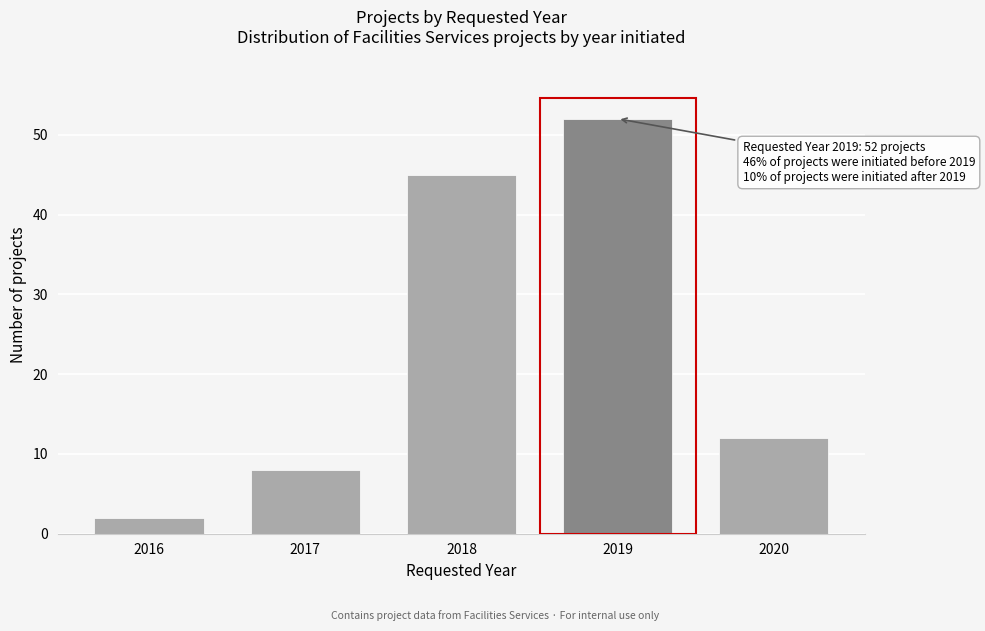

Reading left to right, list all the values displayed in this chart.

2016=2	2017=8	2018=45	2019=52	2020=12